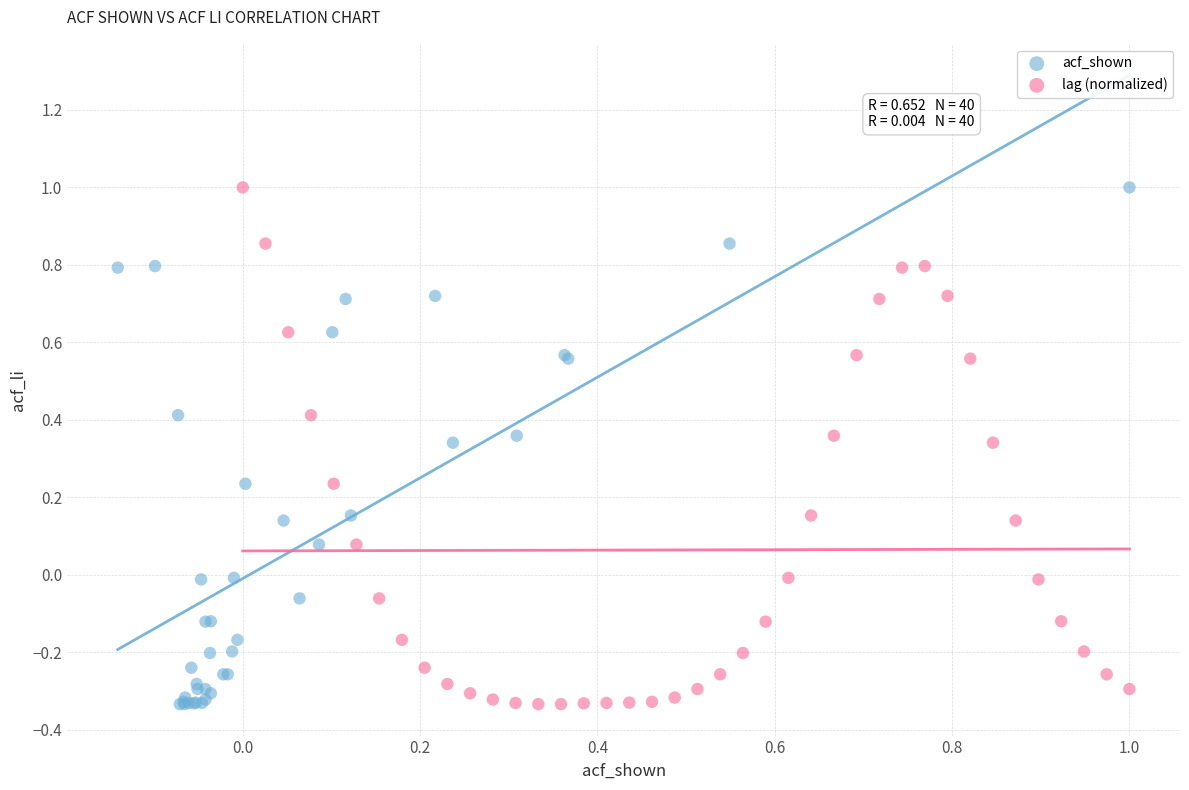

What are all the series names shown in the legend?

acf_shown, lag (normalized)